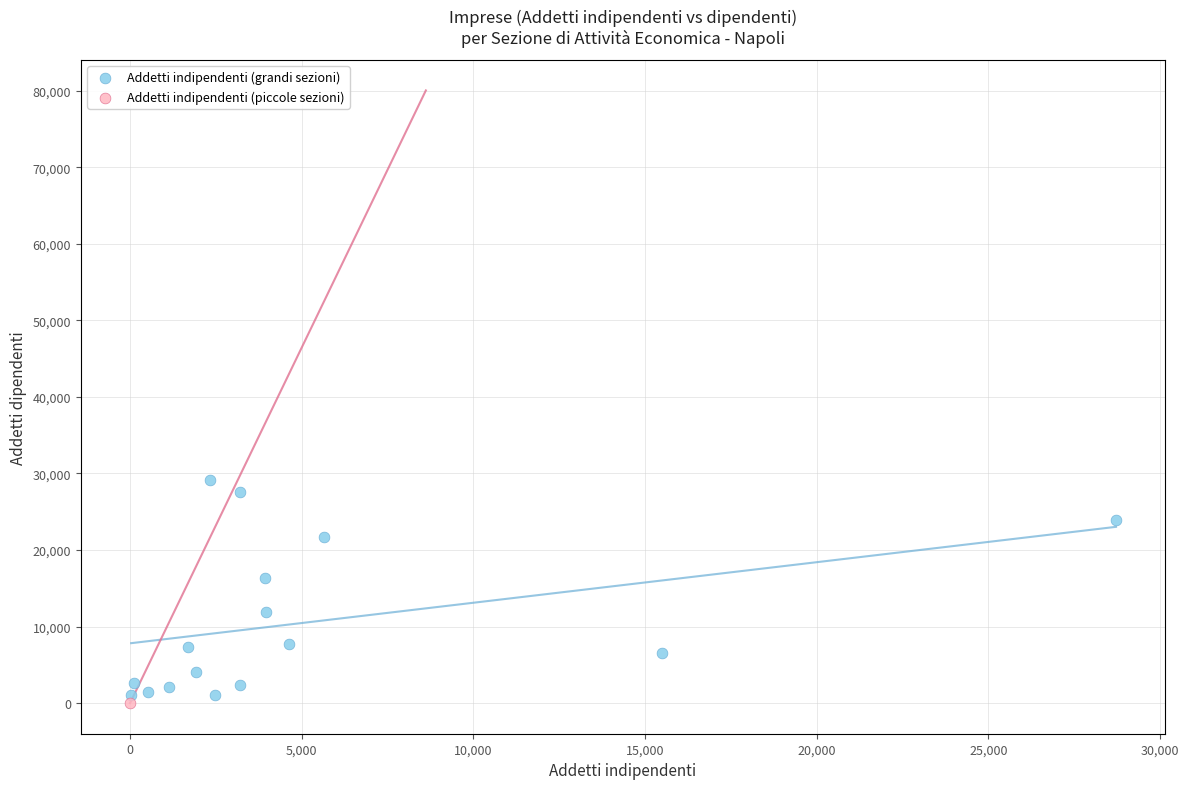

What are all the series names shown in the legend?

Addetti indipendenti (grandi sezioni), Addetti indipendenti (piccole sezioni)